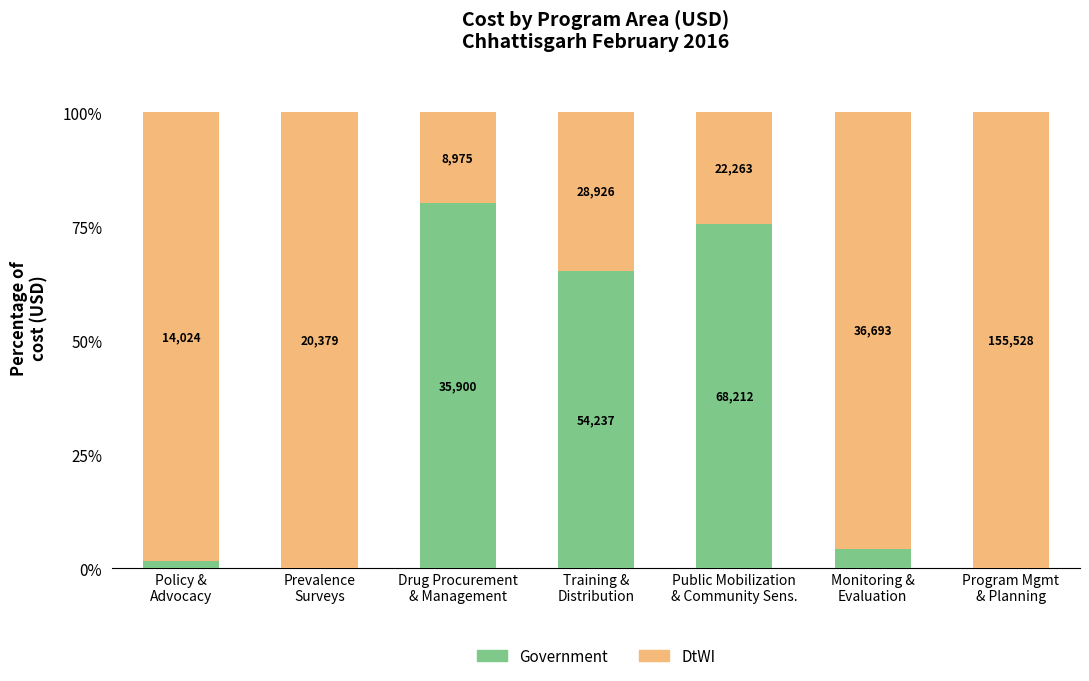

What is the value of the Government bar at the 1st from the left?

1.5